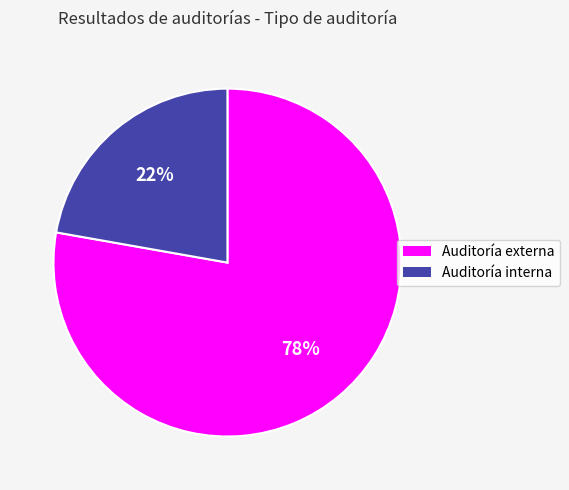

True or false: Auditoría externa accounts for 71% of the total.

False